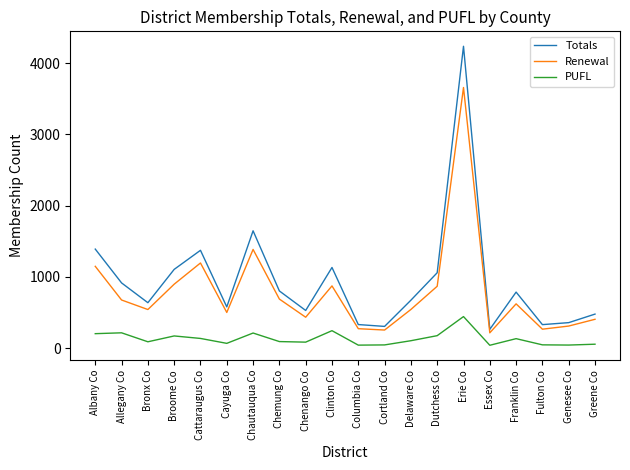

At which label is Totals closest to 2251?

Chautauqua Co